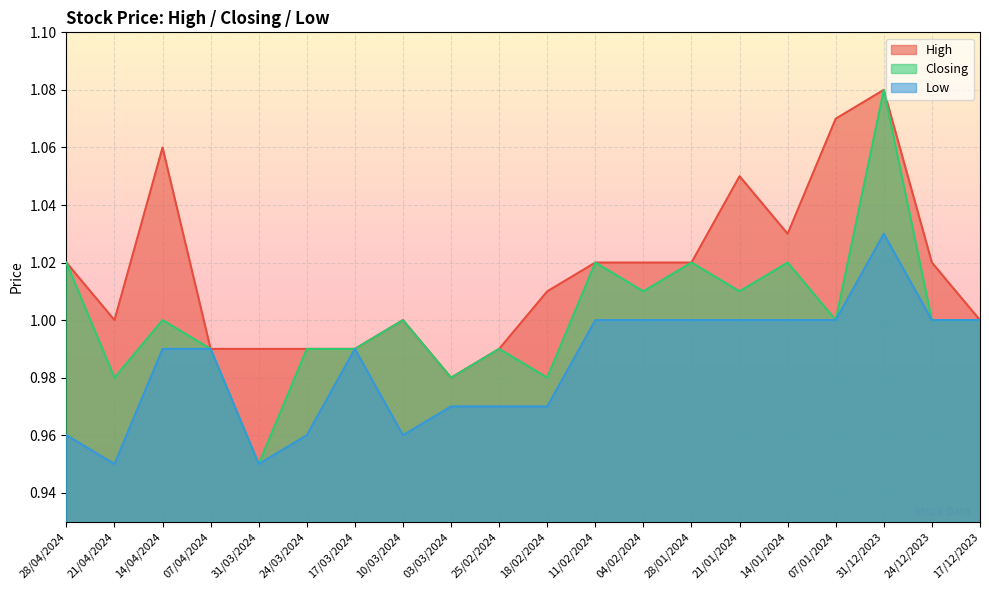

Rank the series at 10/03/2024 from lowest to highest value.

Low, High, Closing